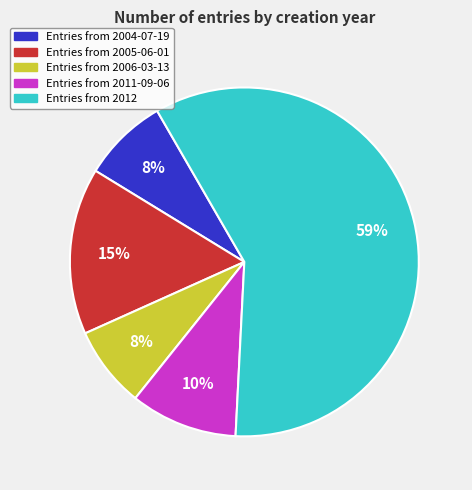

Count the number of slices in the pie.

5